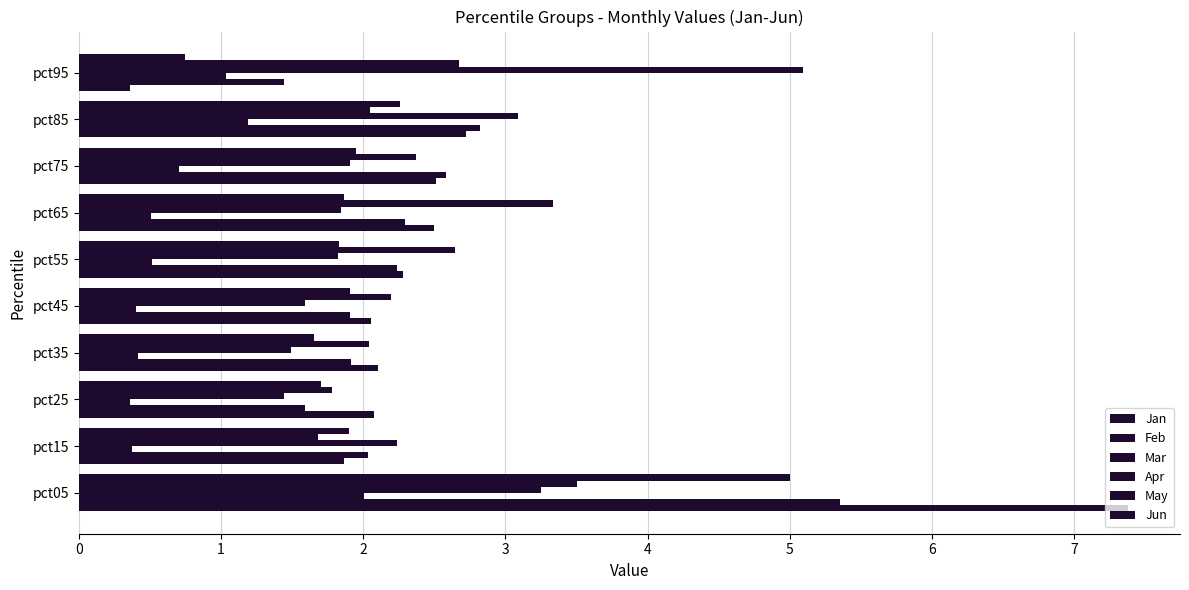

How many data points in Jun are above 1?

9